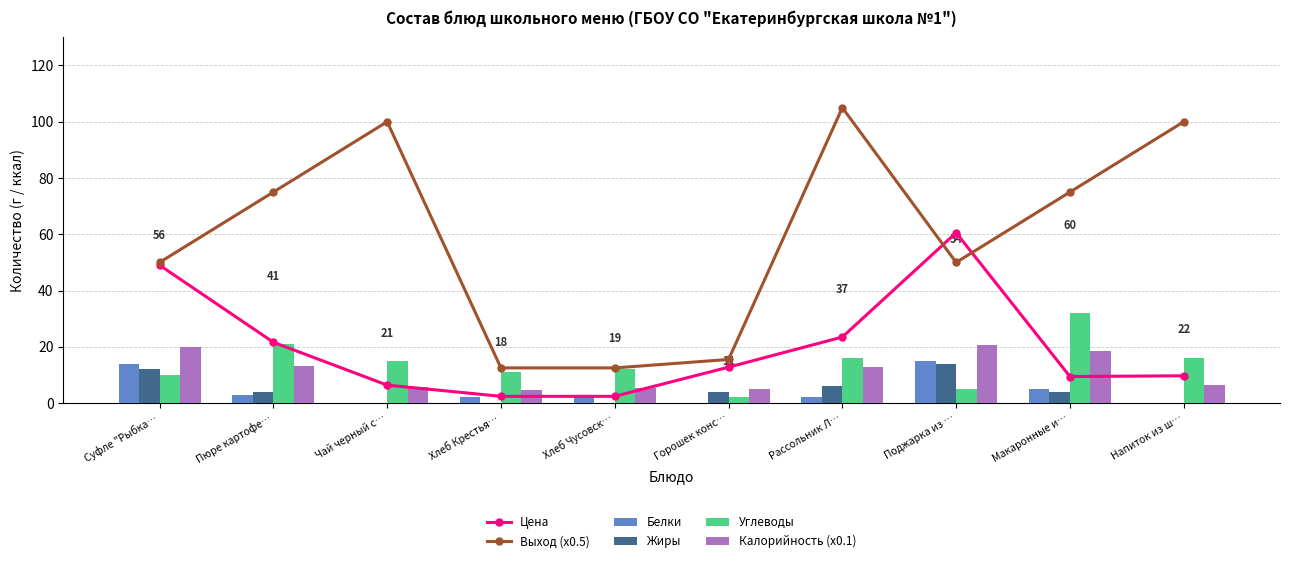

Which series changed the most between Хлеб Крестья… and Хлеб Чусовск…?

Углеводы